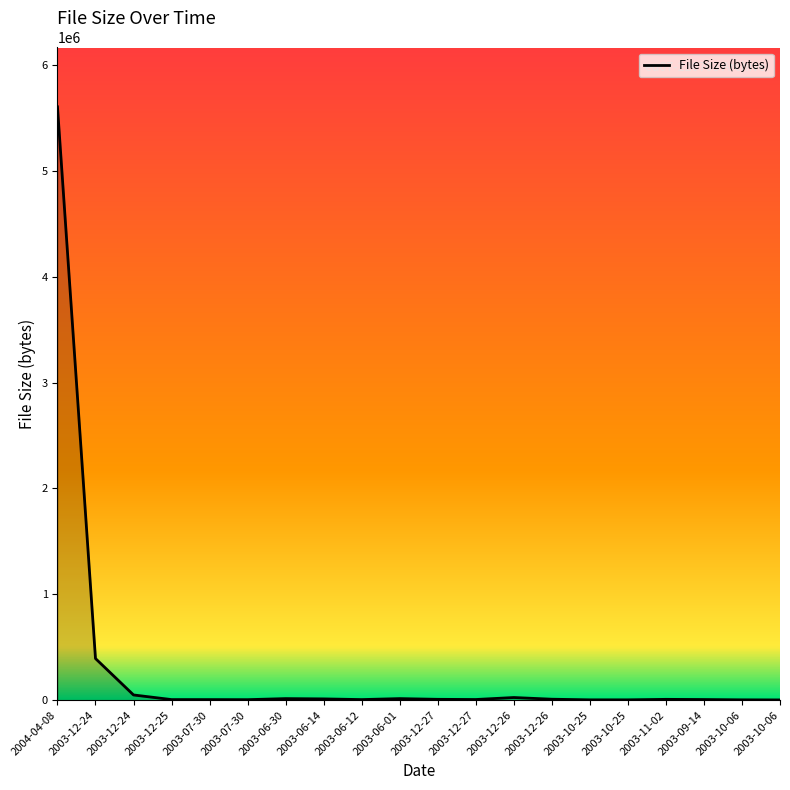

The chart shows a value of 6140 at 2003-12-27. True or false?

True